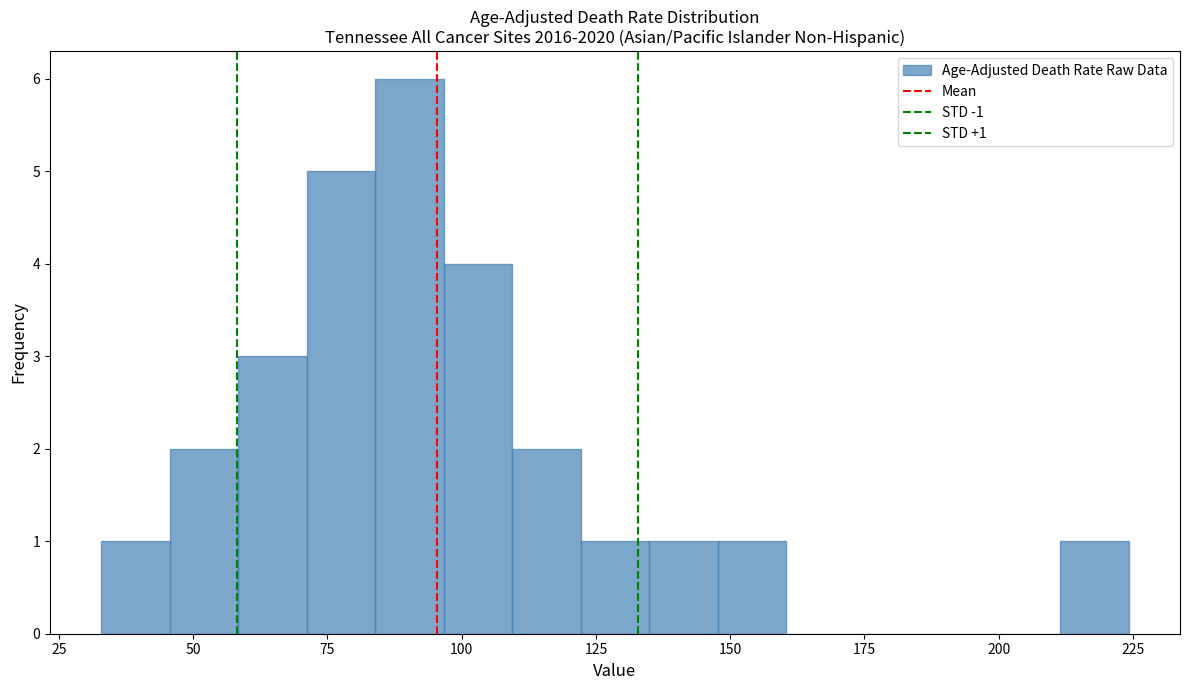

Read against the x-axis, roughly where is the centre of the tallest bar?

90